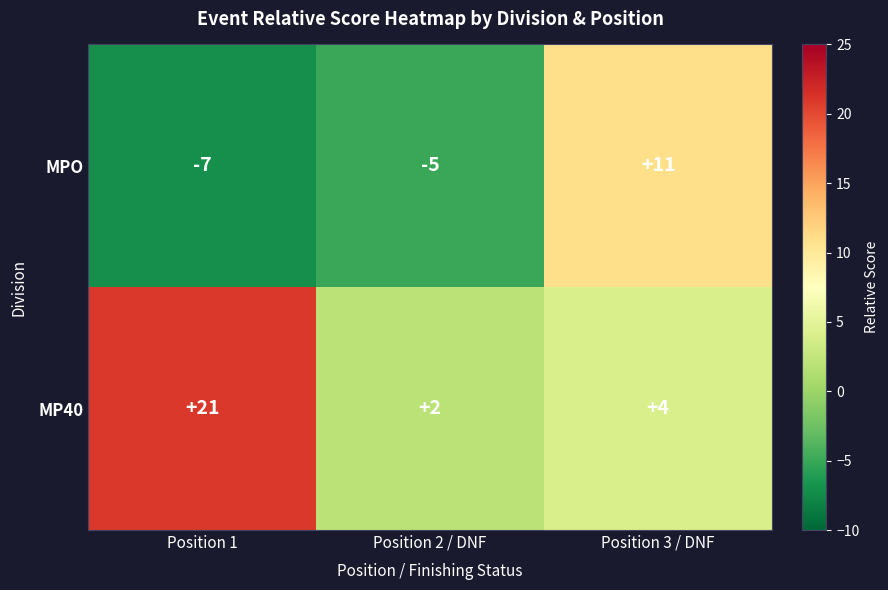

Reading left to right, what are all the values shown in this chart?

MPO: -7	-5	11
MP40: 21	2	4